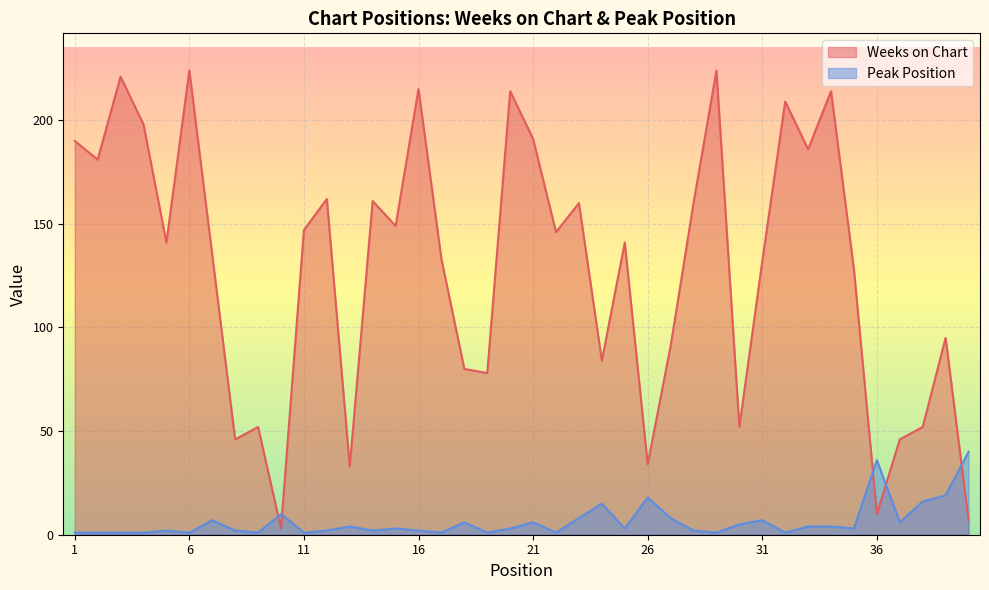

What is the total value across all series at 33?

190